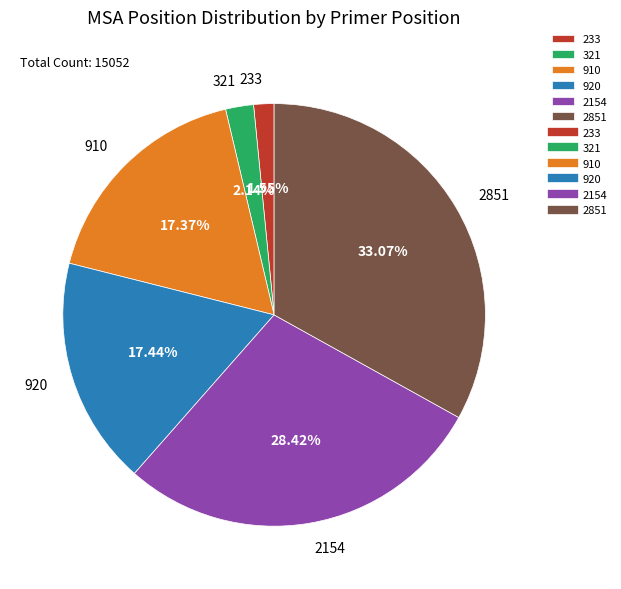

To the nearest percent, what is the combined percentage of 233 and 920?

19%